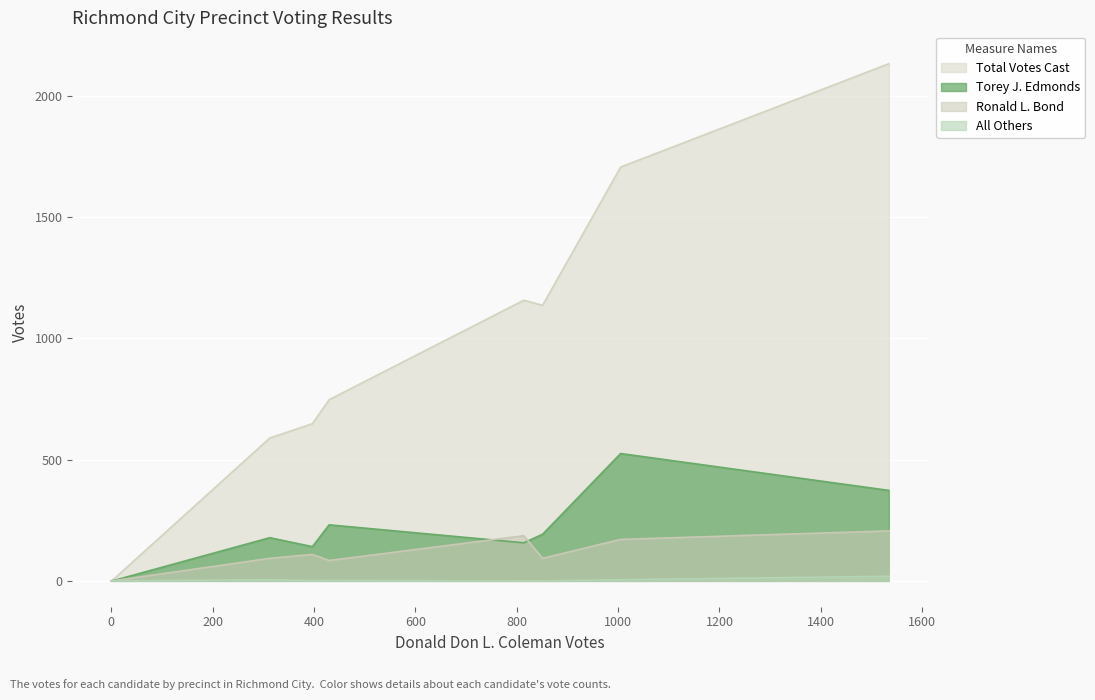

True or false: Total Votes Cast and Torey J. Edmonds intersect in this chart.

False